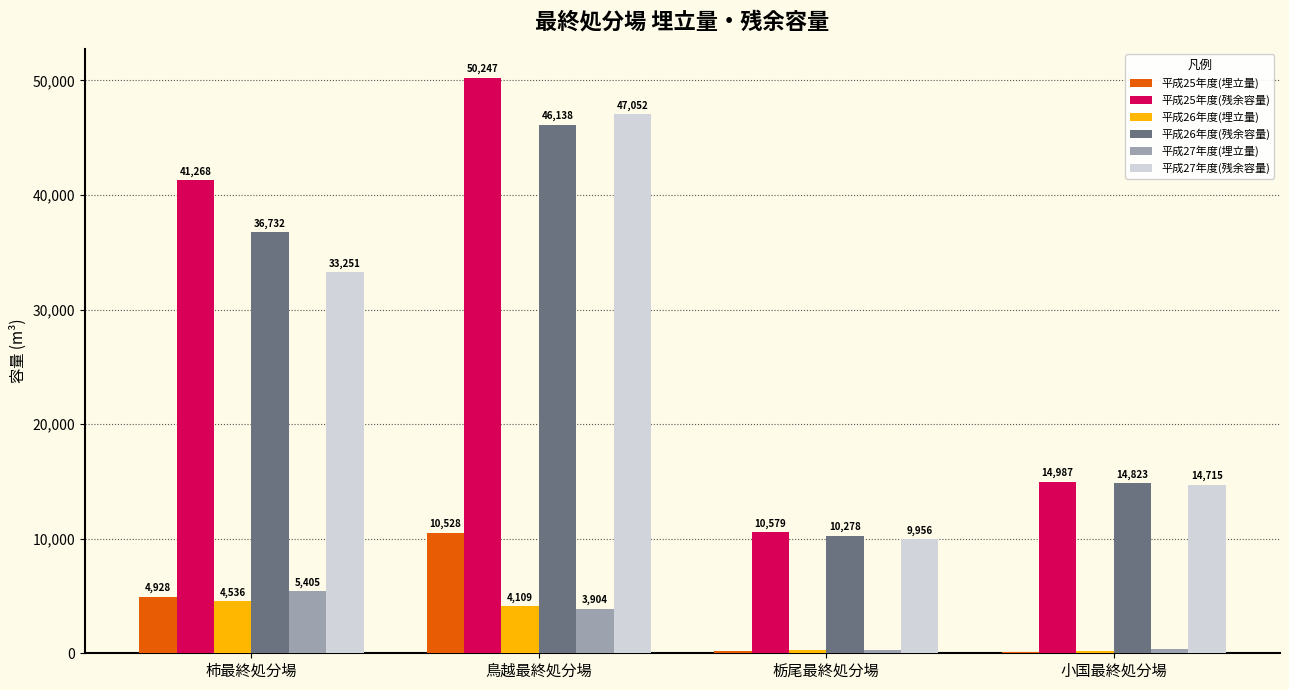

What is the maximum value for 平成26年度(埋立量)?

4536